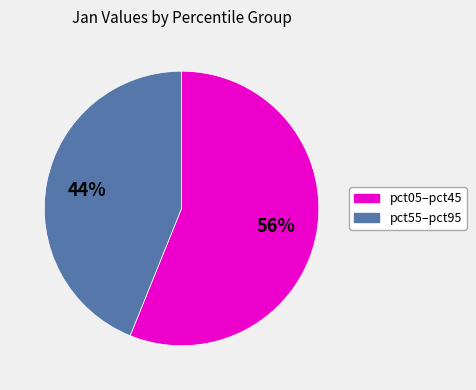

To the nearest percent, what is the average slice percentage?

50%